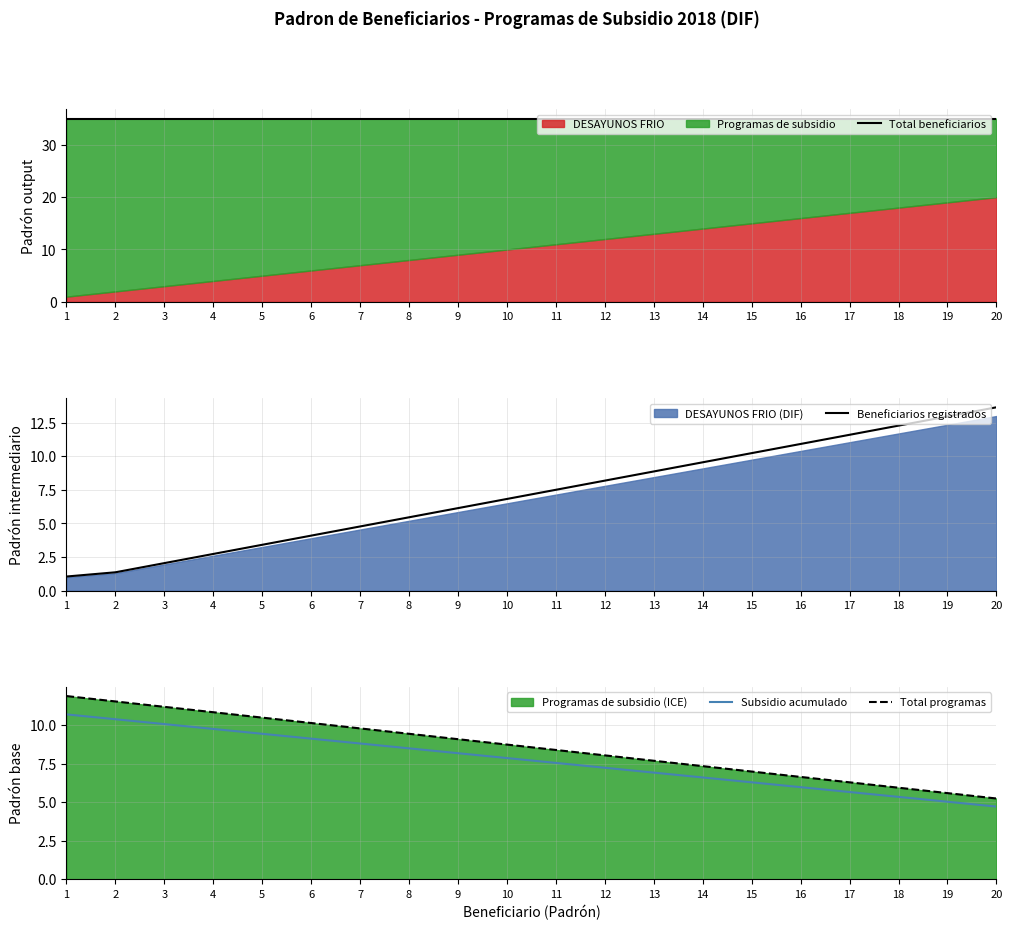

At which label does Subsidio acumulado reach its peak?

1